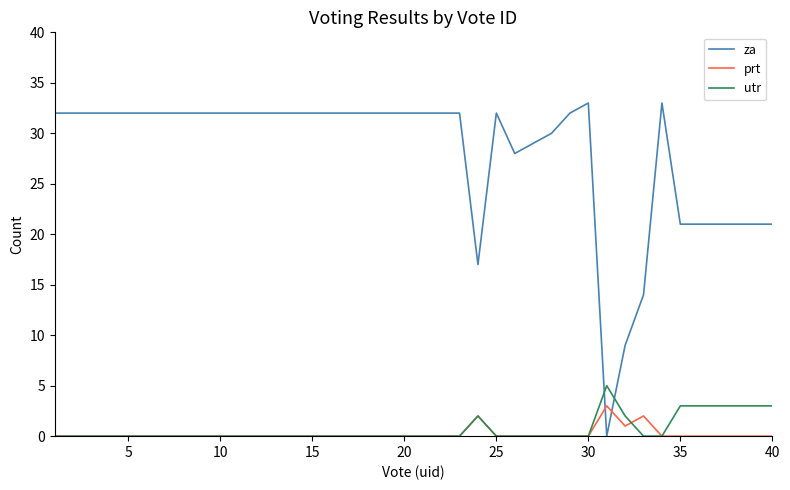

What is the maximum value shown in the chart?

33